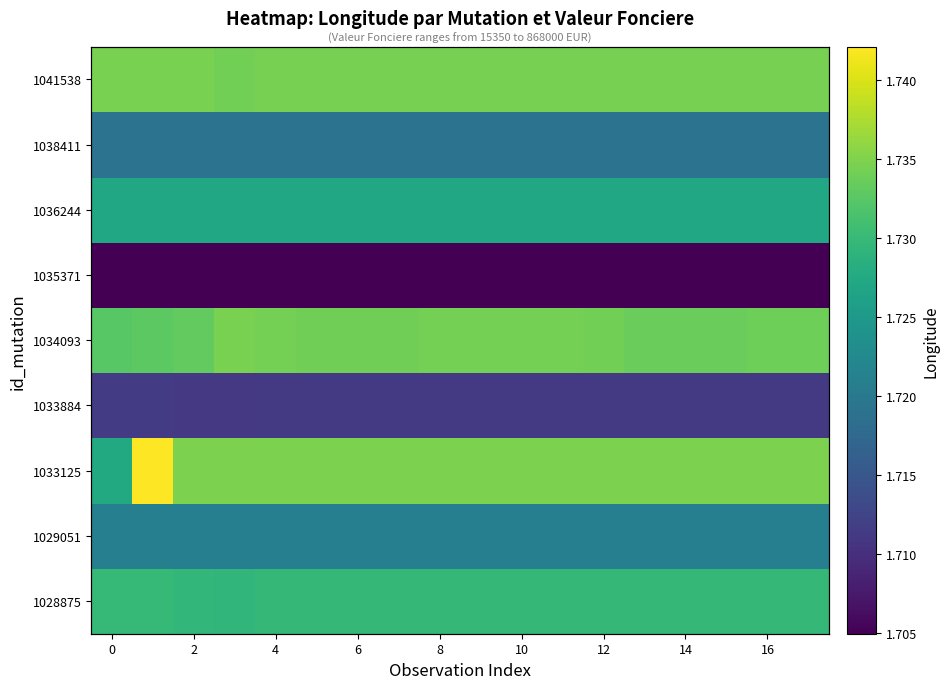

How many distinct data groups are displayed?

9